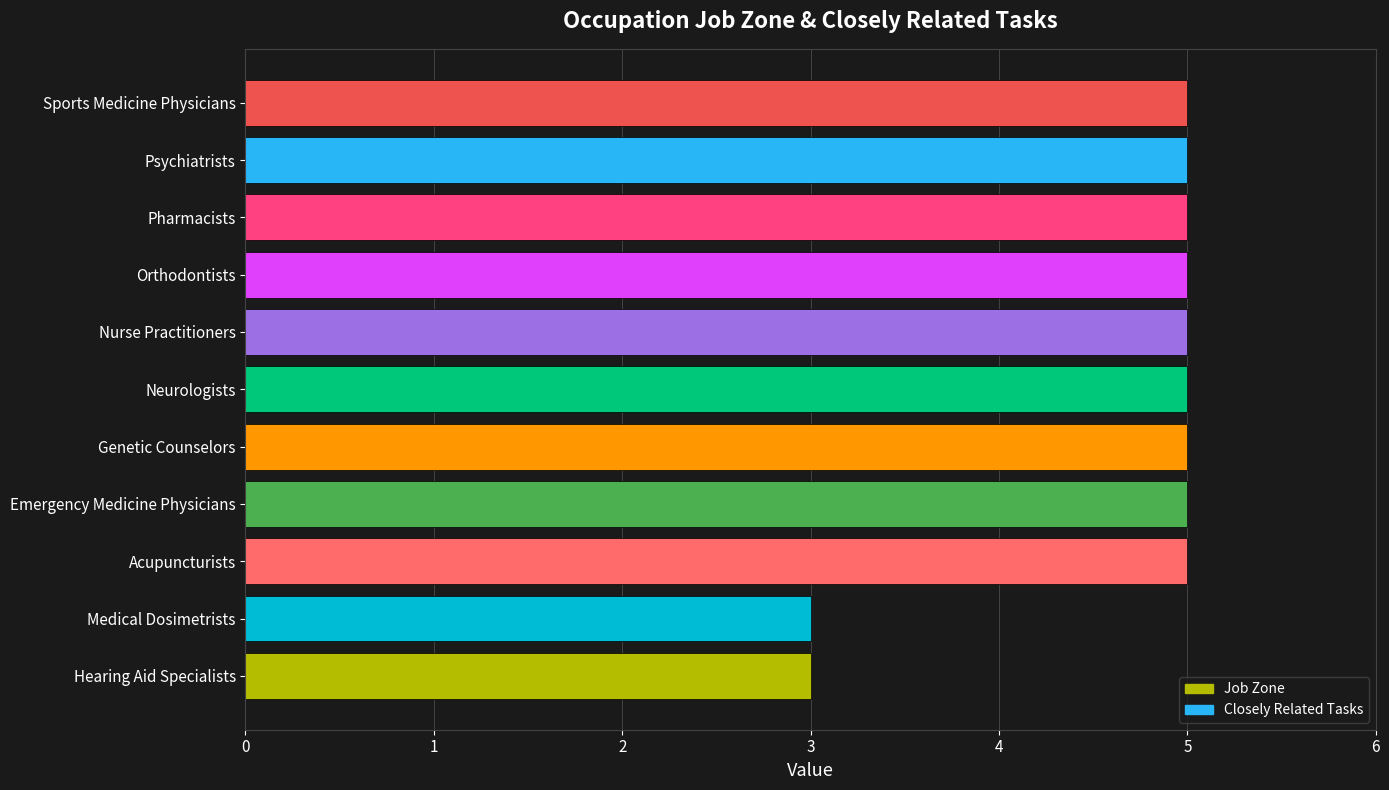

Approximately how many times larger is the value at Nurse Practitioners compared to Neurologists?

1.0